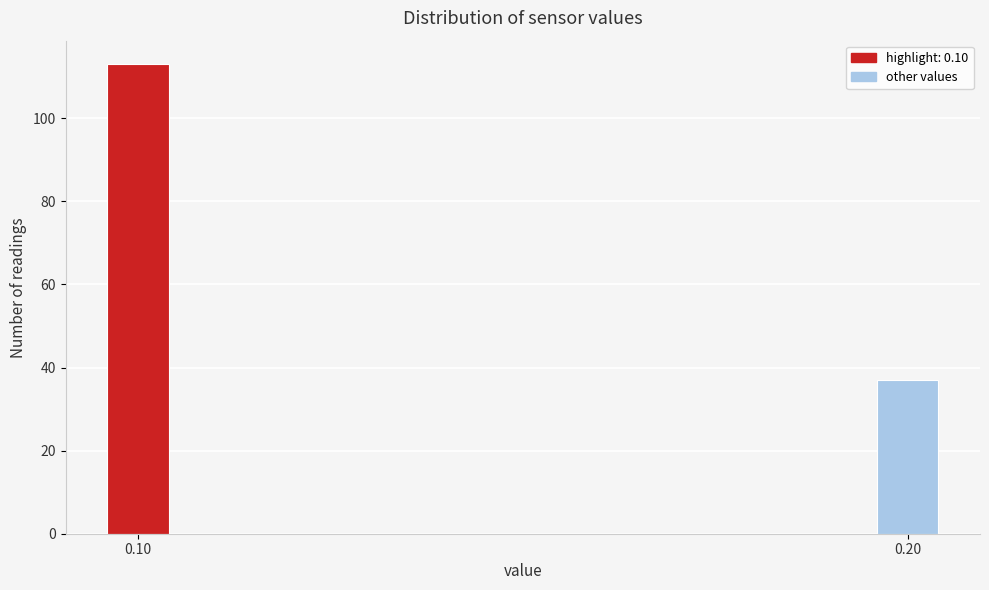

Reading left to right, transcribe all the data shown in this chart.

113	37